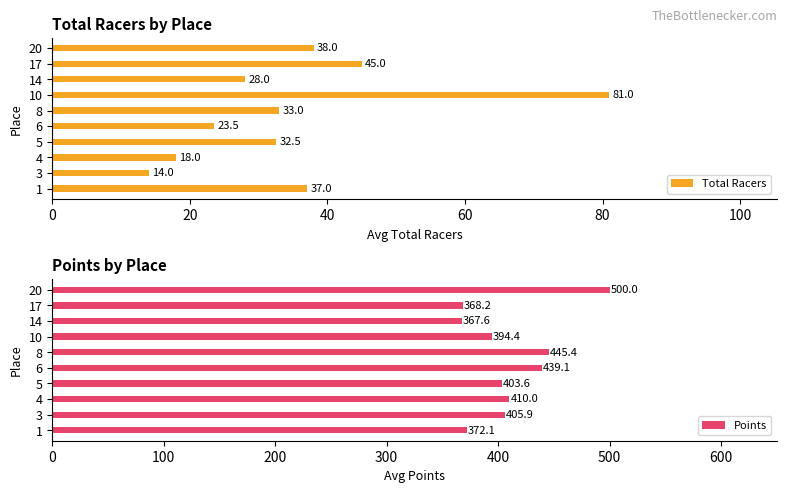

At which label does Total Racers reach its peak?

10